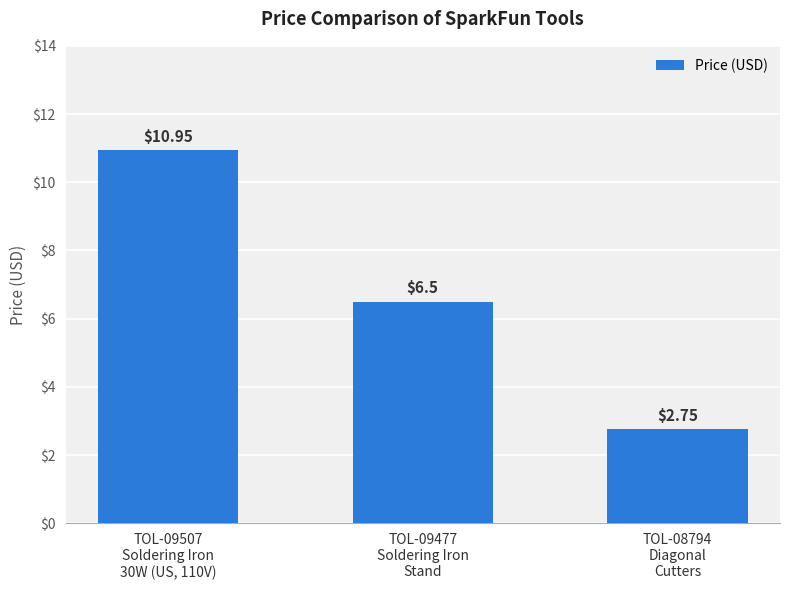

The chart shows a value of 3.7 at TOL-08794
Diagonal
Cutters. True or false?

False